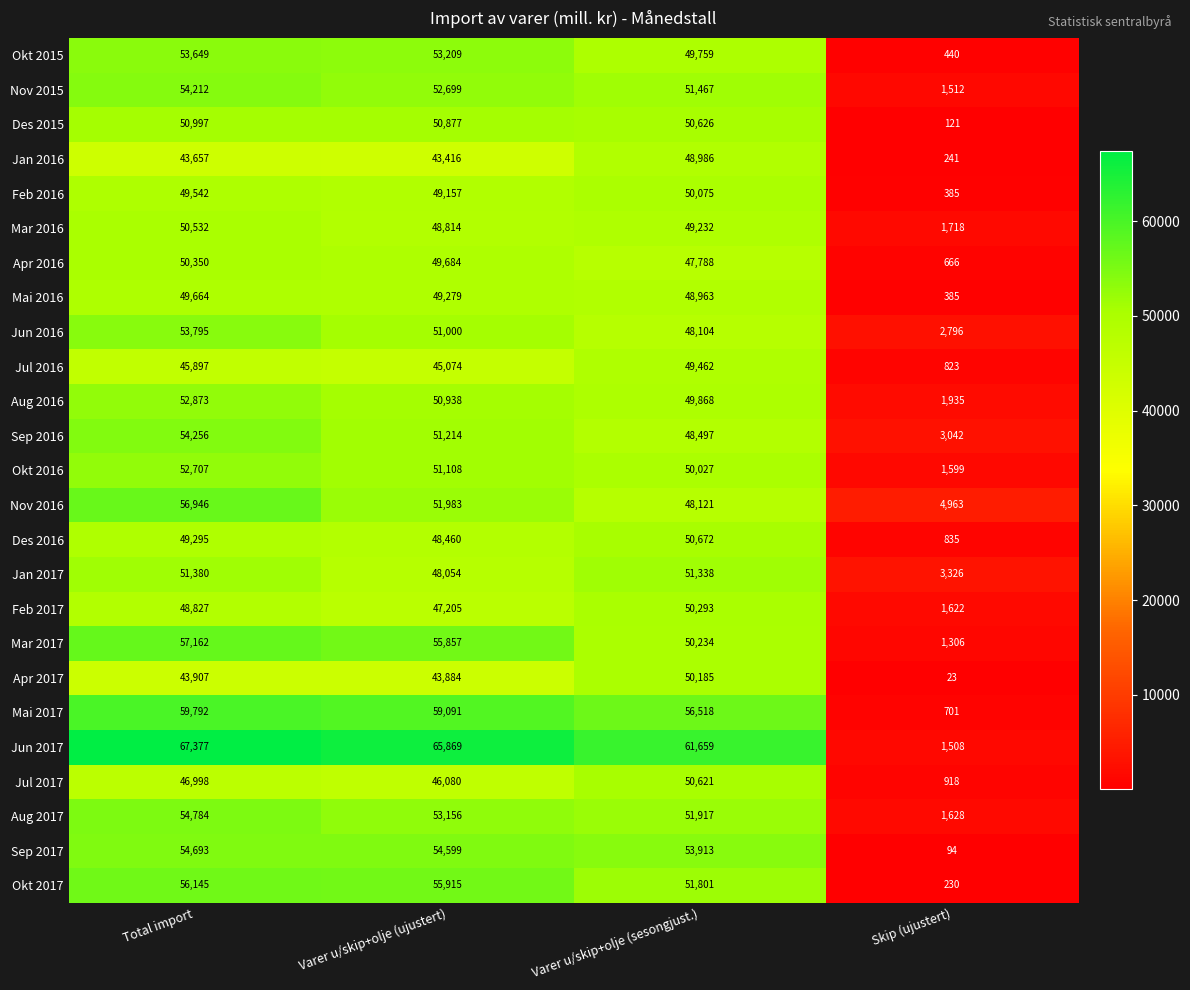

Which series has the largest total across all categories?

Jun 2017